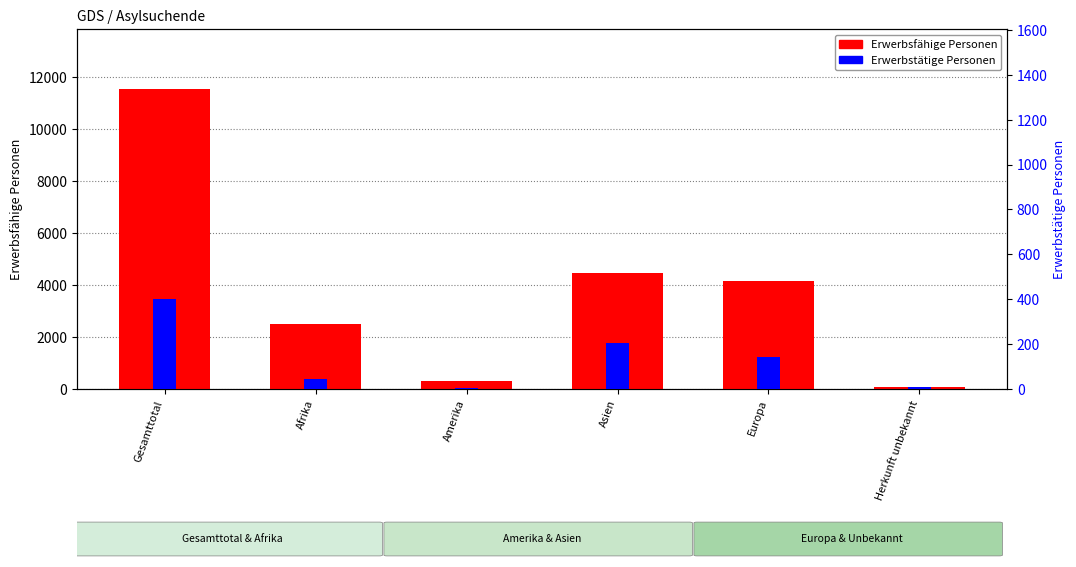

What is the sum of the Erwerbstätige Personen values at Afrika and Gesamttotal?

444